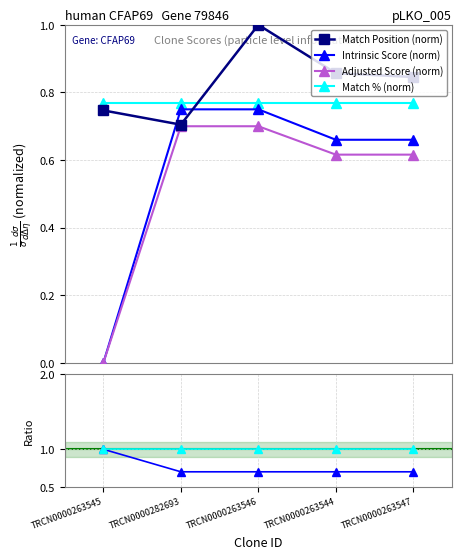

Which series has the largest range (max minus min)?

Intrinsic Score (norm)